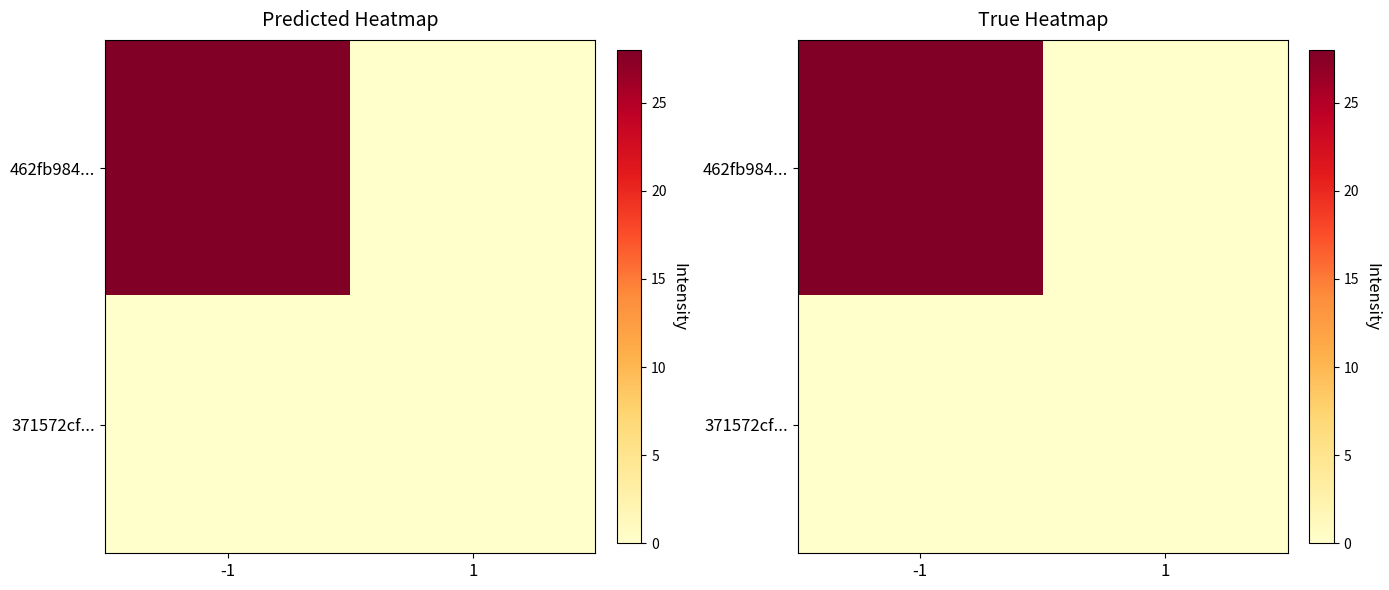

Between -1 and 1, which is larger?

-1